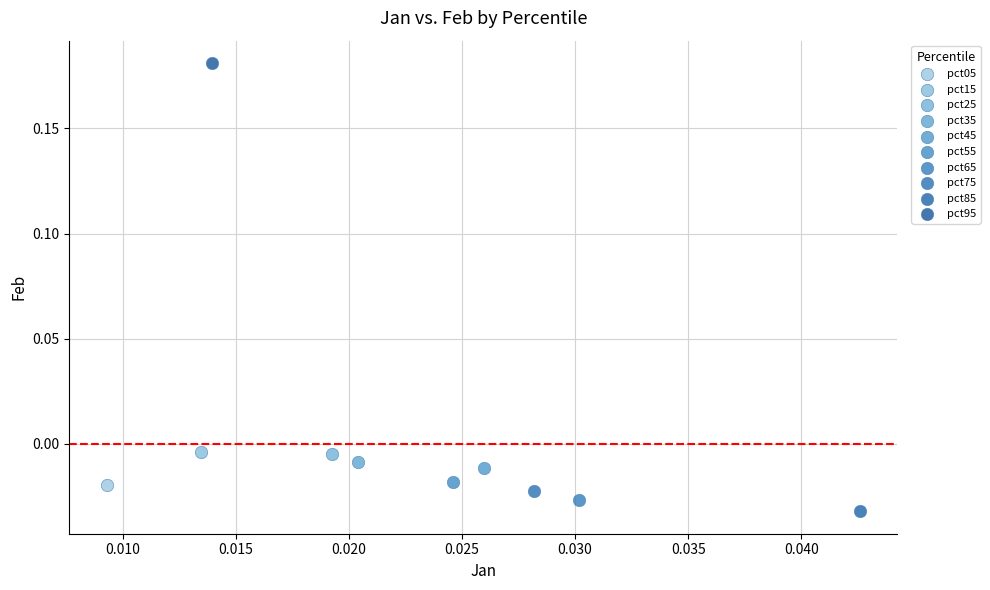

What are all the series names shown in the legend?

pct05, pct15, pct25, pct35, pct45, pct55, pct65, pct75, pct85, pct95